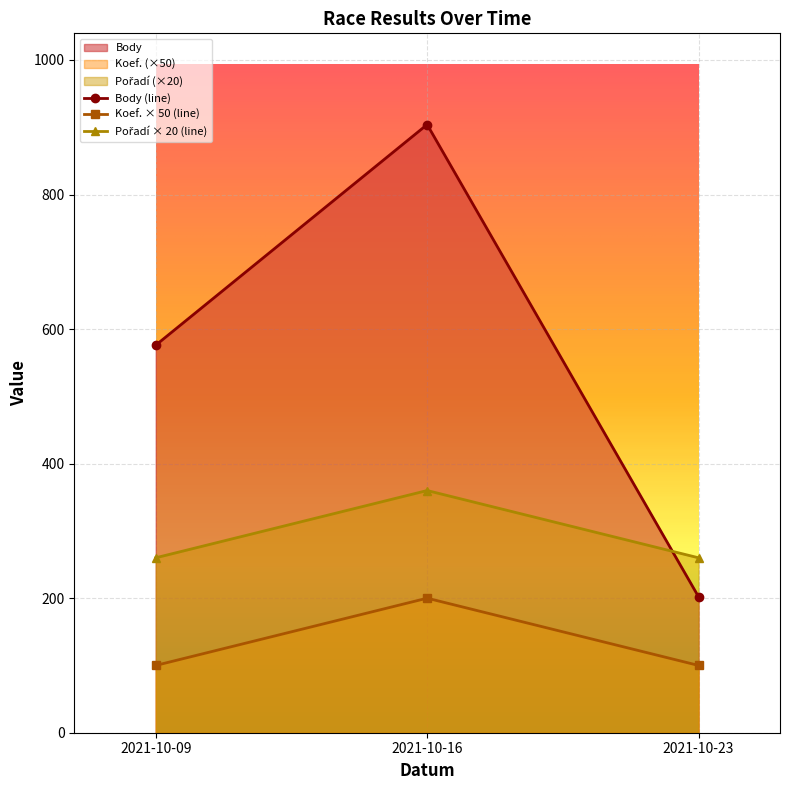

Is it true that Koef. equals 100 at 2021-10-23?

True